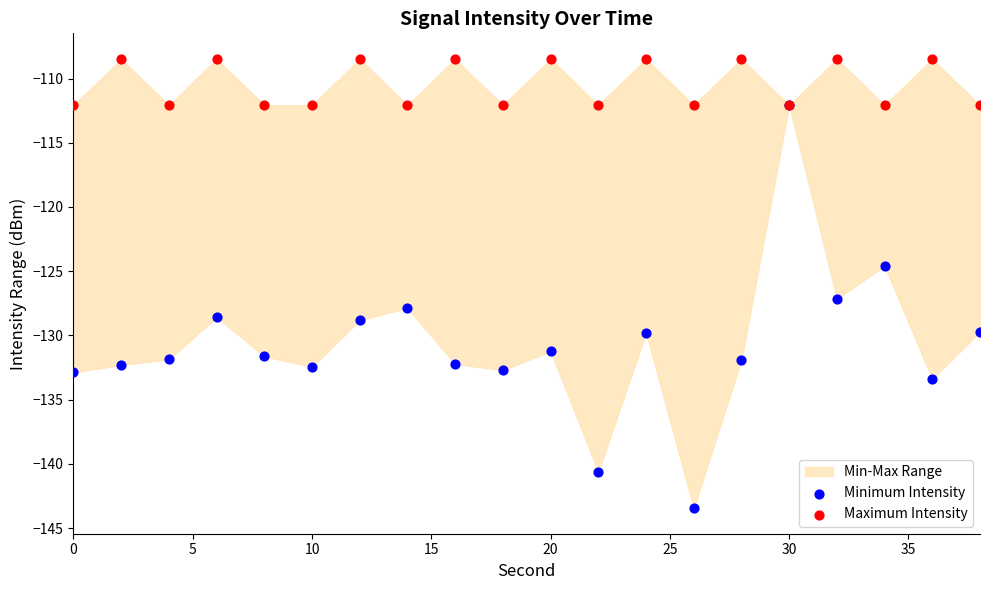

Which series reaches the maximum Y coordinate?

Maximum Intensity